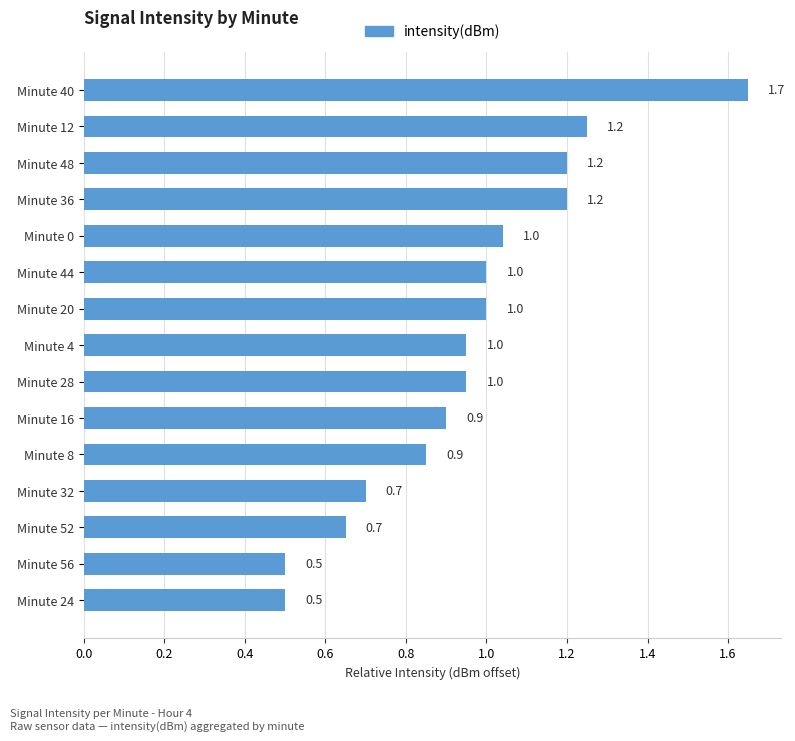

How many bars are there in total?

15